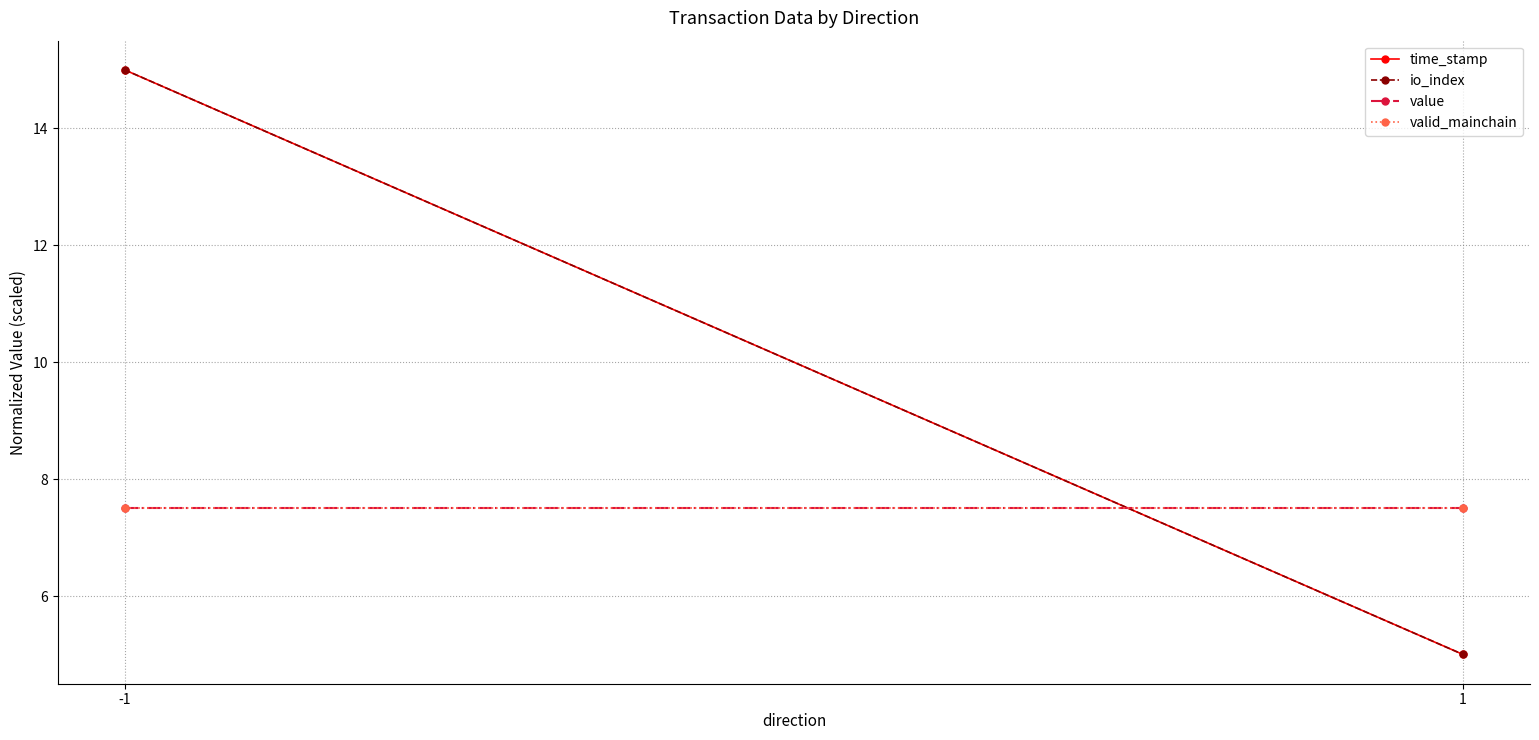

List the labels in order of valid_mainchain value, smallest first.

-1, 1